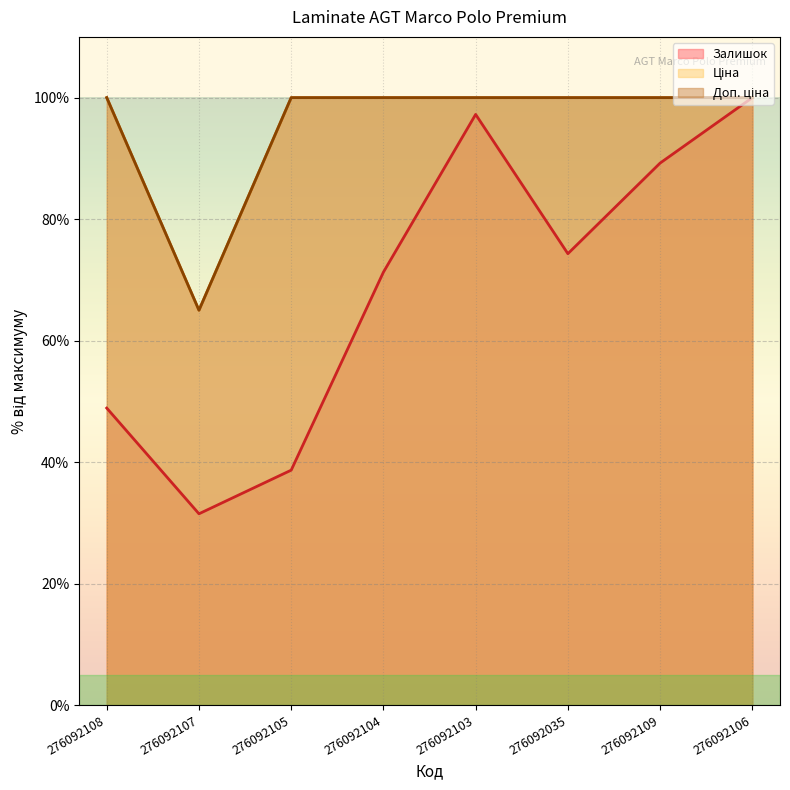

At which category does Залишок reach its first local peak?

276092103